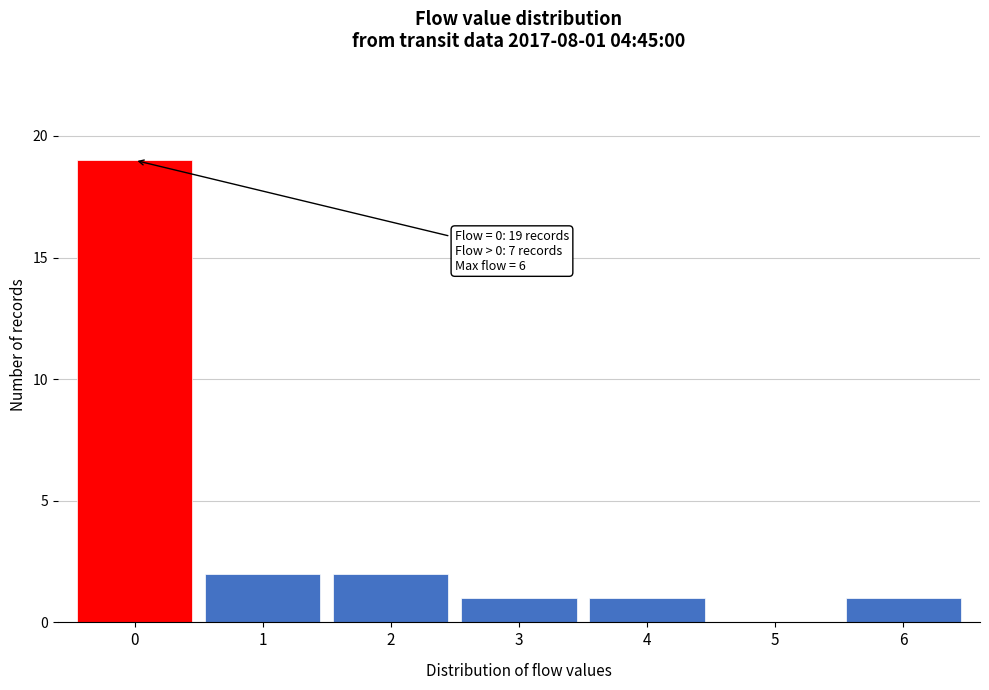

Over which range of the x-axis is the bar tallest?

-0.5 to 0.5